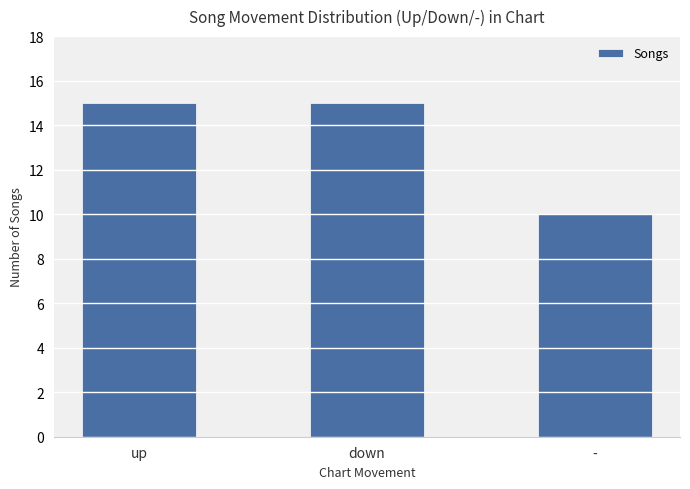

How many data points does each series have?

3